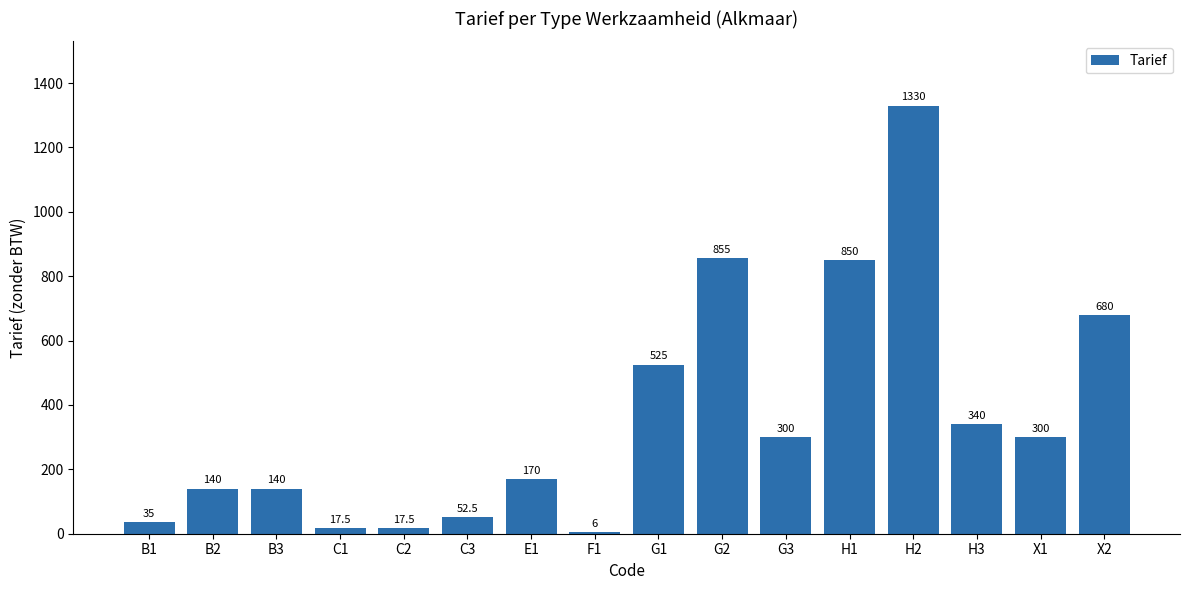

At which category does the chart reach its minimum across all series?

F1